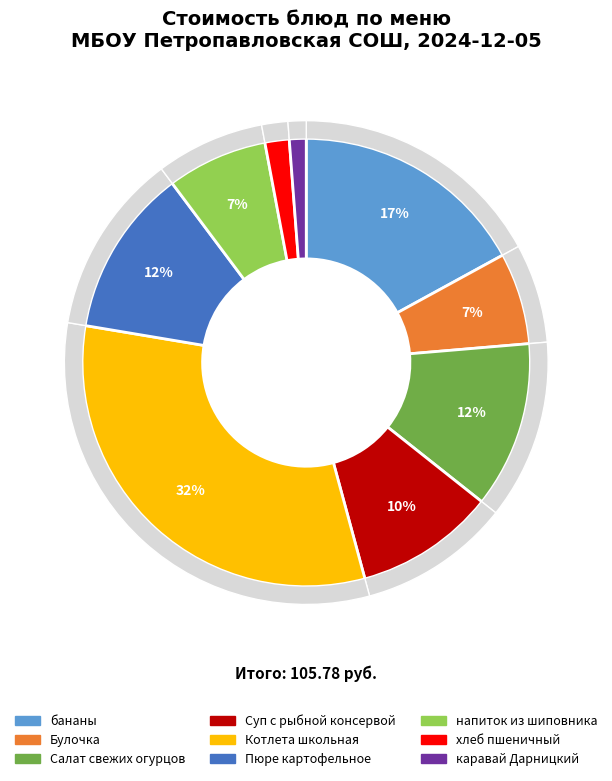

Does any single category account for the majority?

No